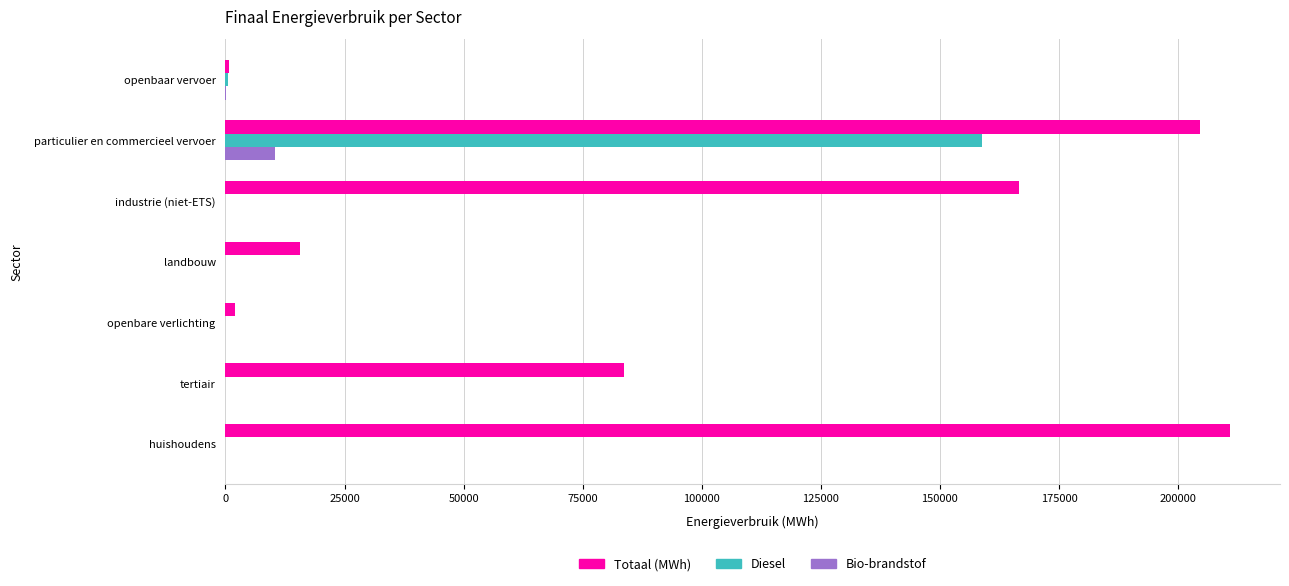

Between huishoudens and tertiair, which series saw the biggest shift?

Totaal (MWh)